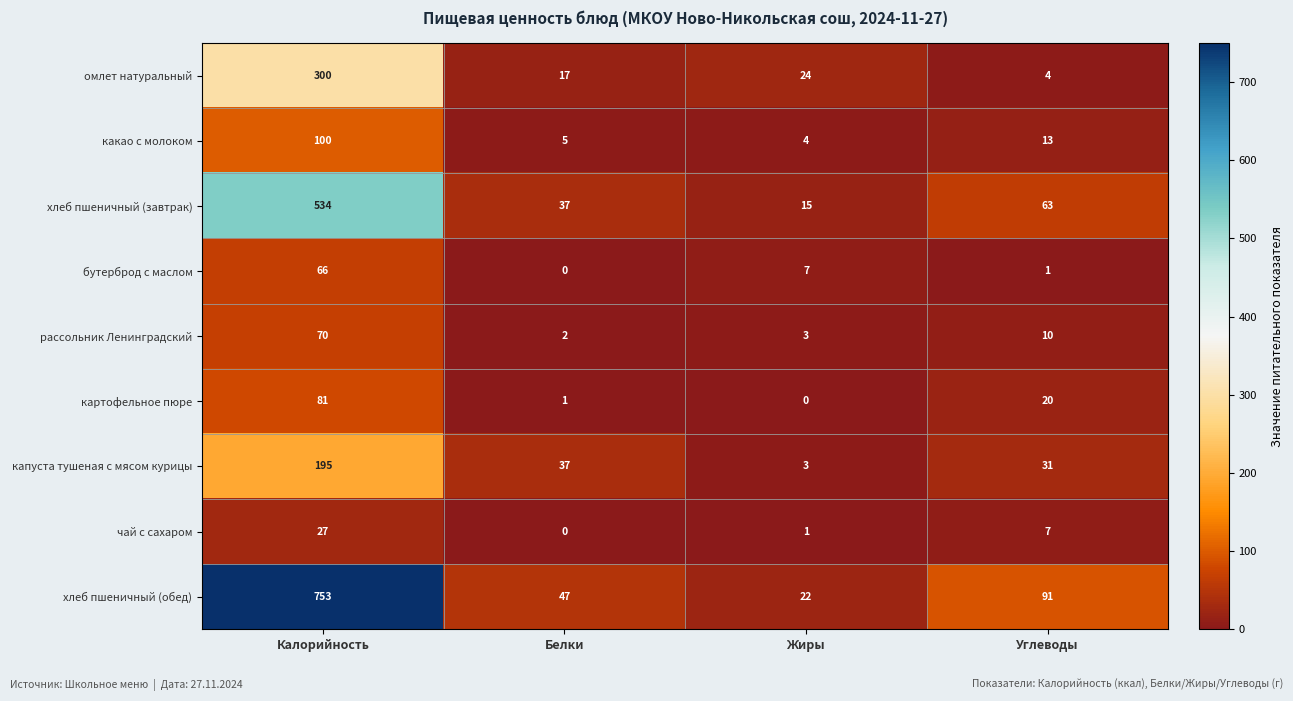

What is the difference between the maximum and minimum values in the капуста тушеная с мясом курицы series?

192